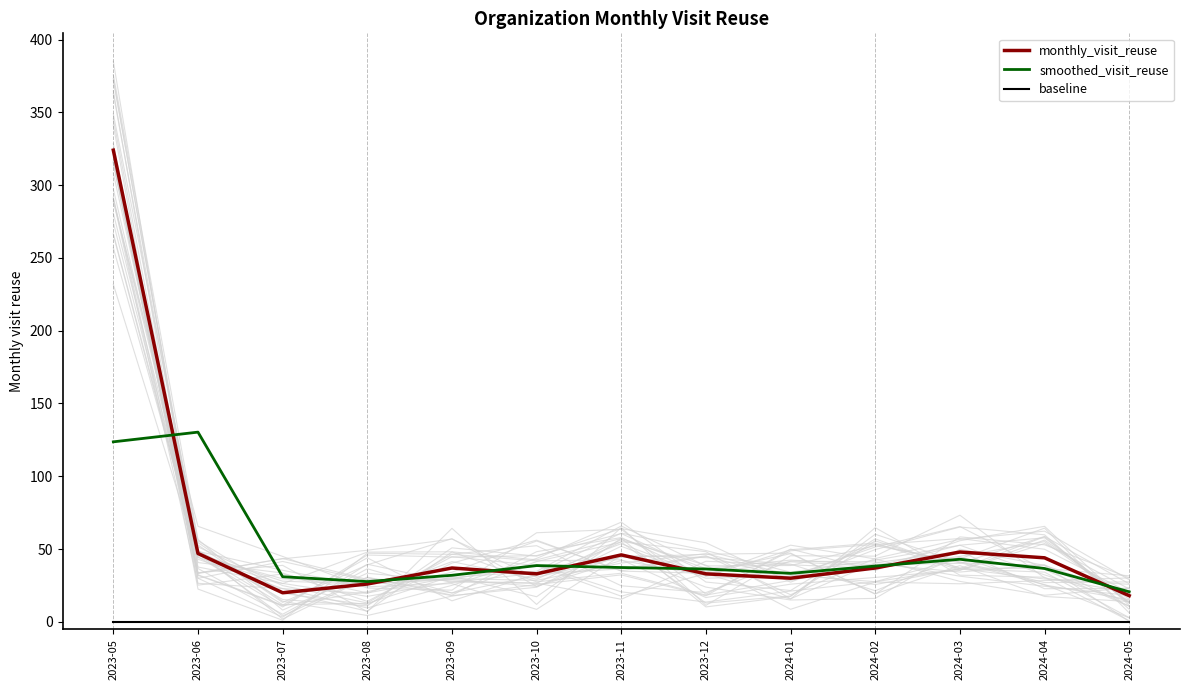

At 2023-08, list the series in order from smallest to largest.

baseline, monthly_visit_reuse, smoothed_visit_reuse